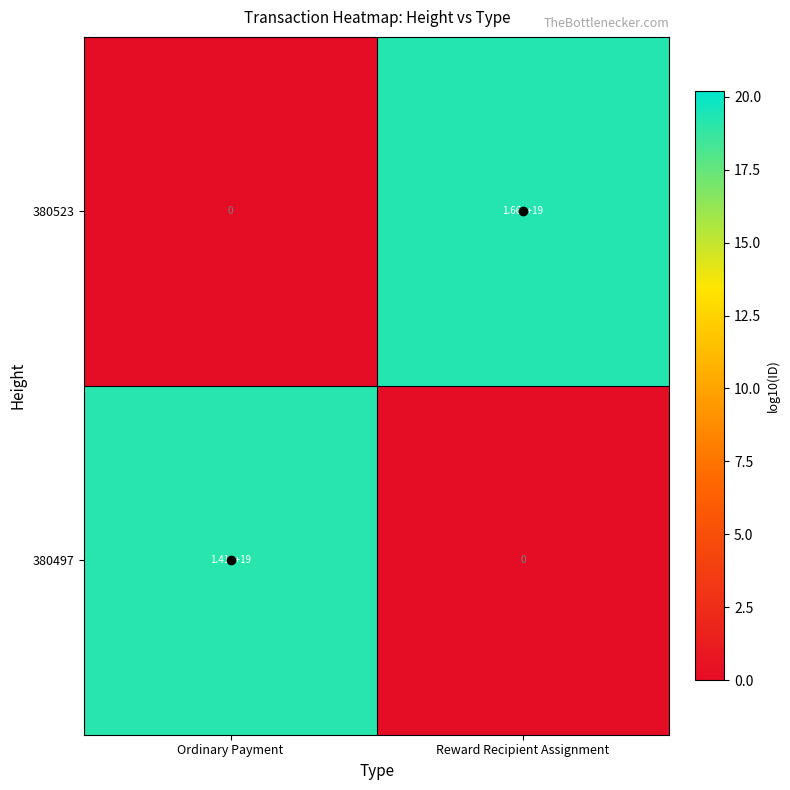

Which series has the widest spread of values?

380523